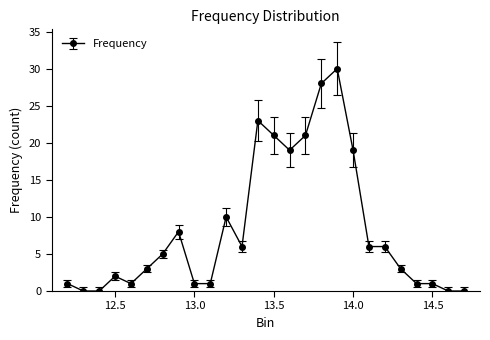

What is the maximum value shown in the chart?

30